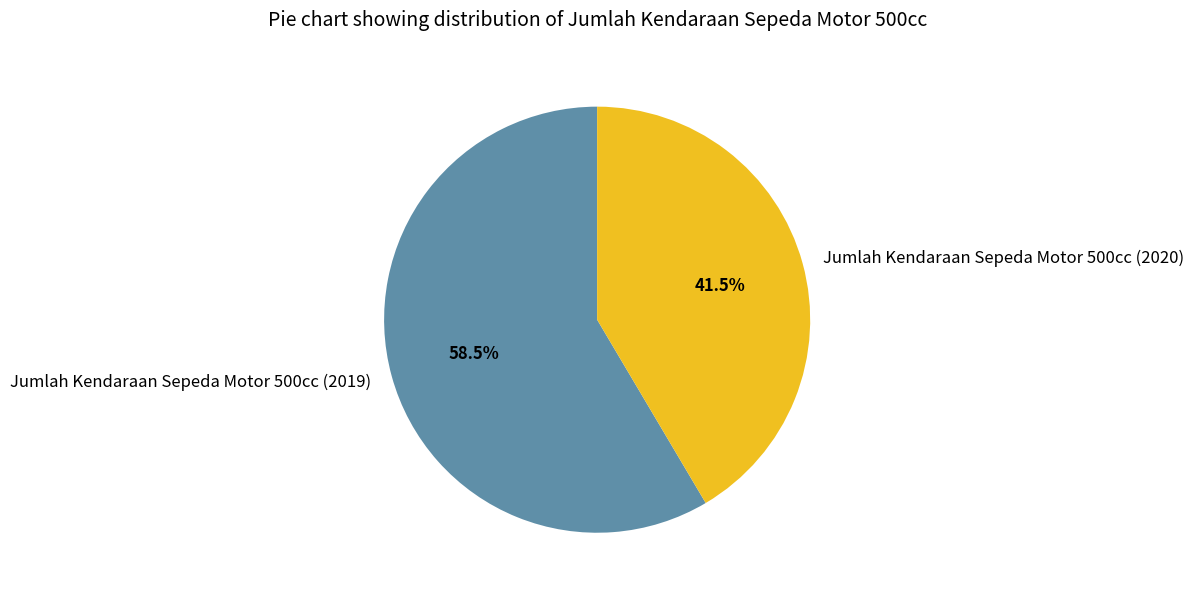

Rank the categories by value from highest to lowest.

Jumlah Kendaraan Sepeda Motor 500cc (2019), Jumlah Kendaraan Sepeda Motor 500cc (2020)